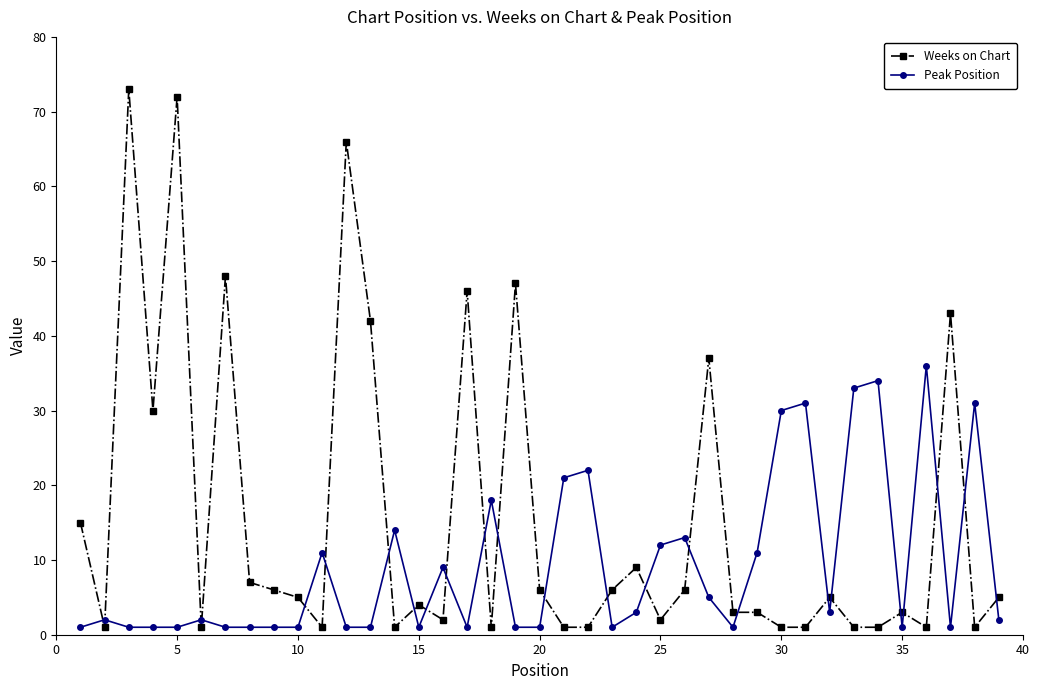

What is the value of the Weeks on Chart point at the 39th from the left?

5